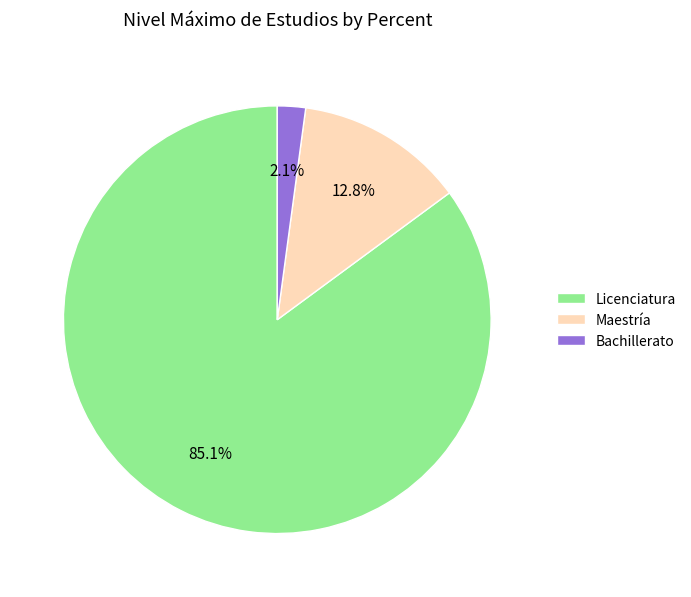

Is Bachillerato the majority of the pie?

No